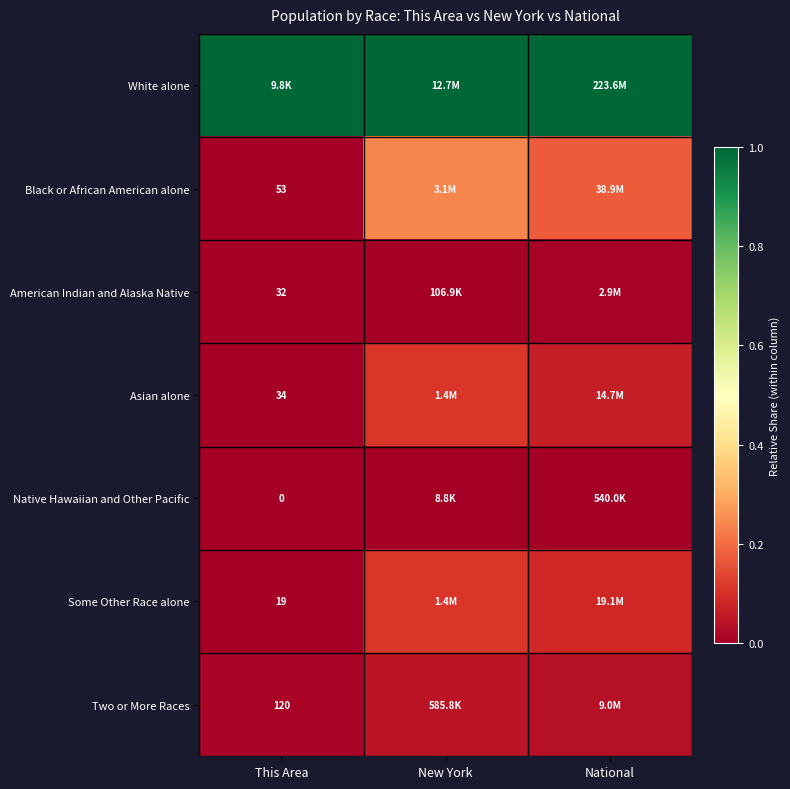

Is the value of Asian alone at This Area greater than the value of Black or African American alone at This Area?

No